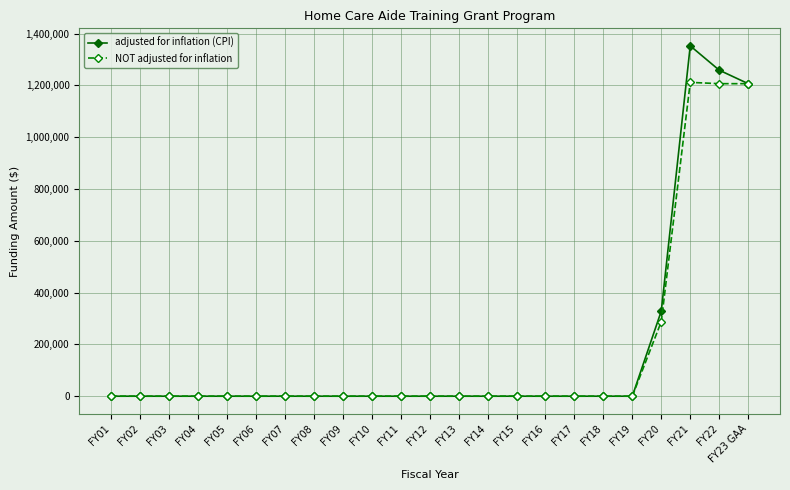

At which category does the chart reach its peak across all series?

FY21